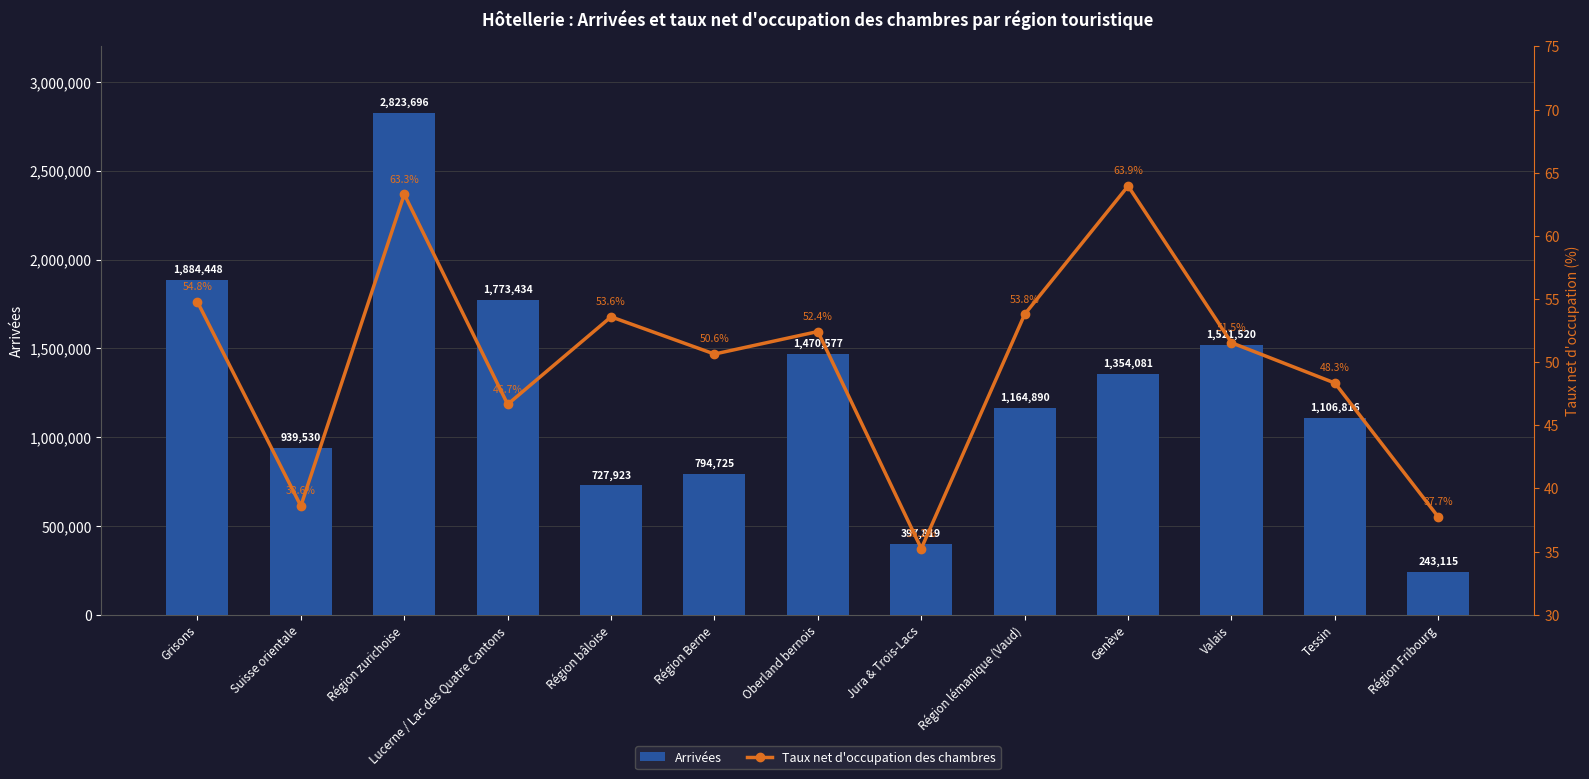

What is the average value of the Arrivées series?

1246352